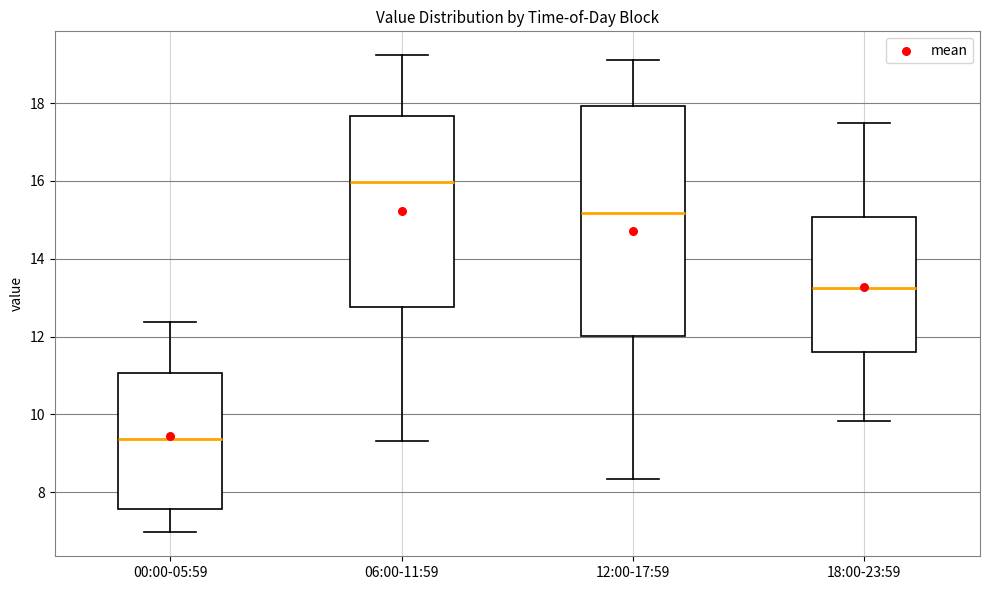

Where does the upper whisker of the box for 12:00-17:59 end on the y-axis? The values are not printed on the chart, so give them approximately, as read against the axis.

19.2